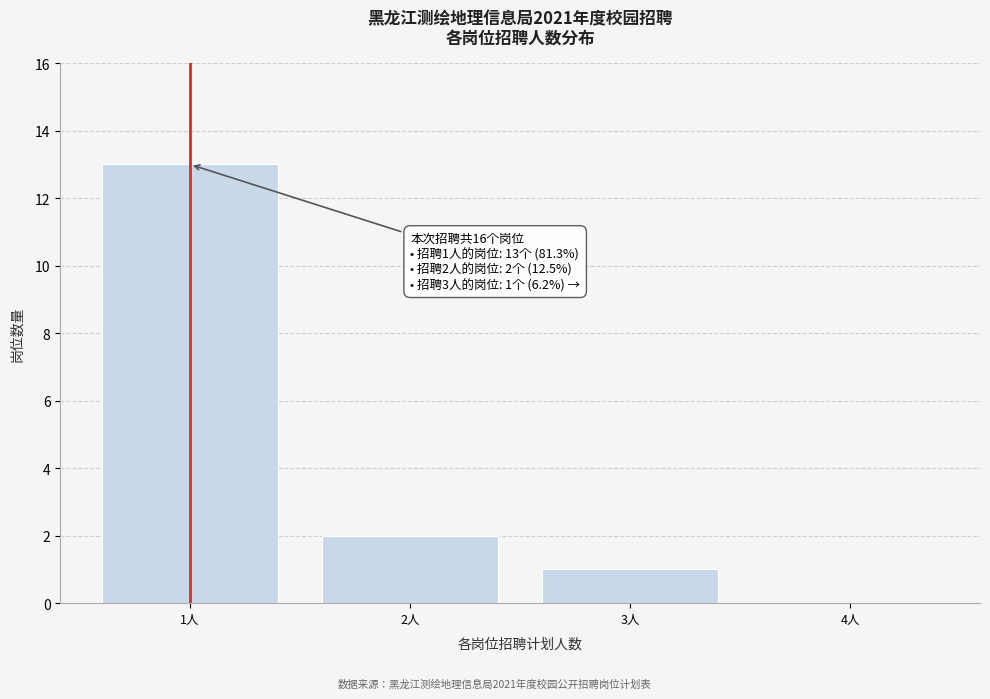

Reading left to right, what are all the values shown in this chart?

1人=13	2人=2	3人=1	4人=0